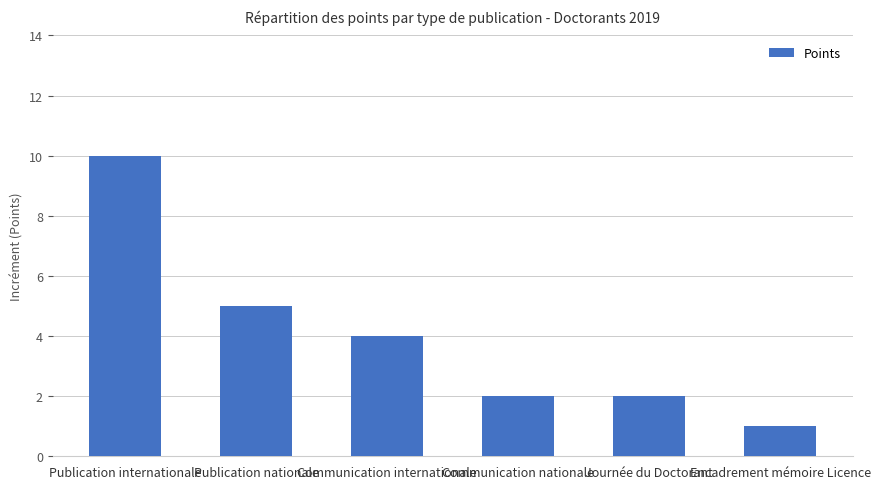

Approximately how many times larger is the value at Communication nationale compared to Communication internationale?

0.5